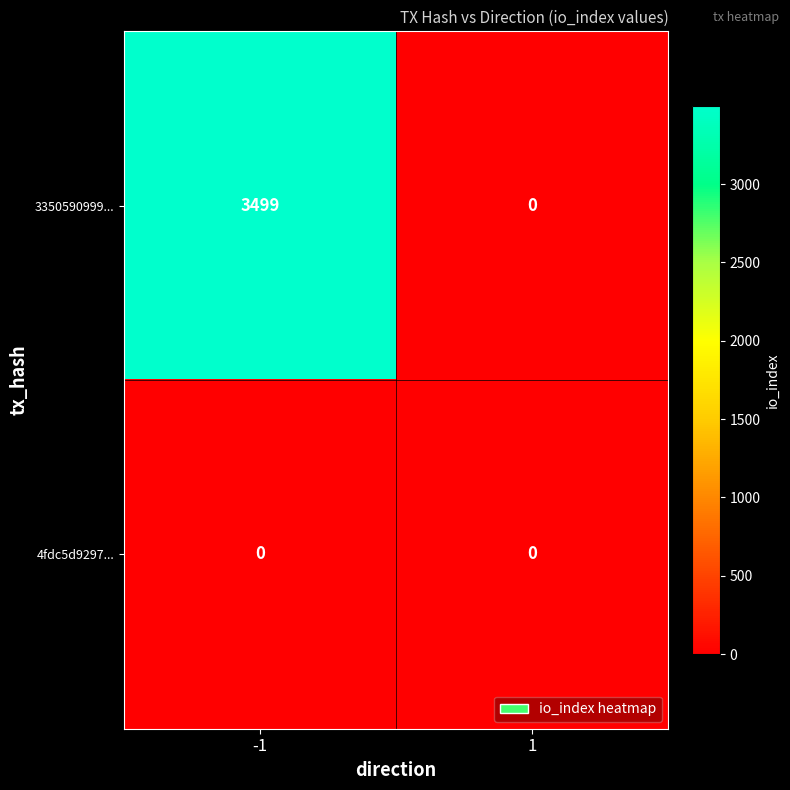

What is the sum of the 3350590999... values at -1 and 1?

3499